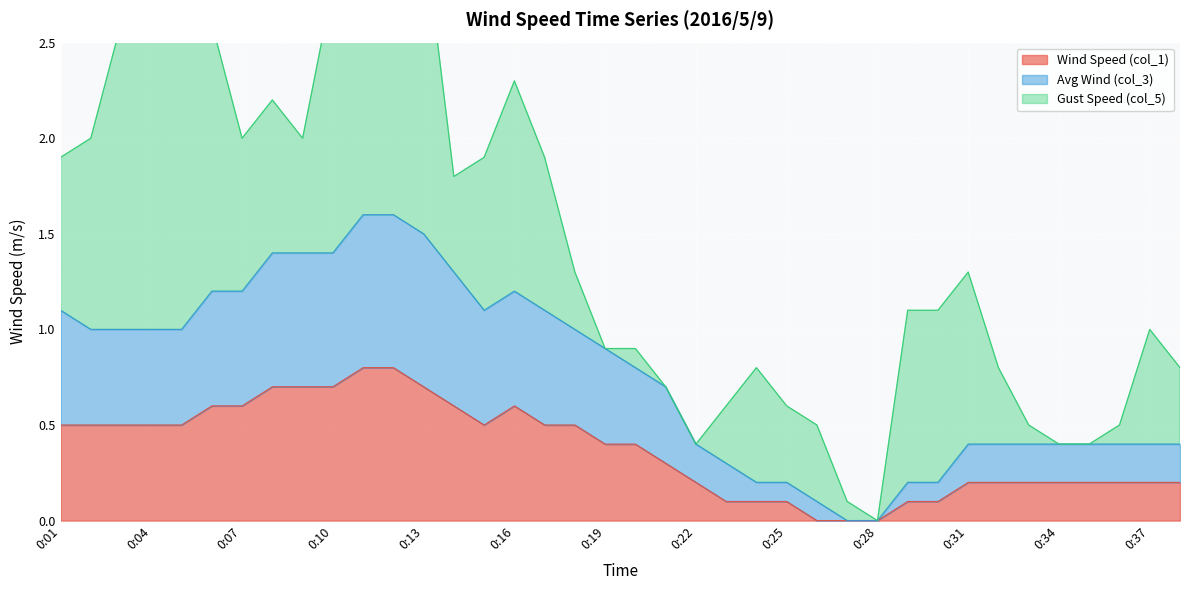

What is the maximum value for Wind Speed (col_1)?

0.8